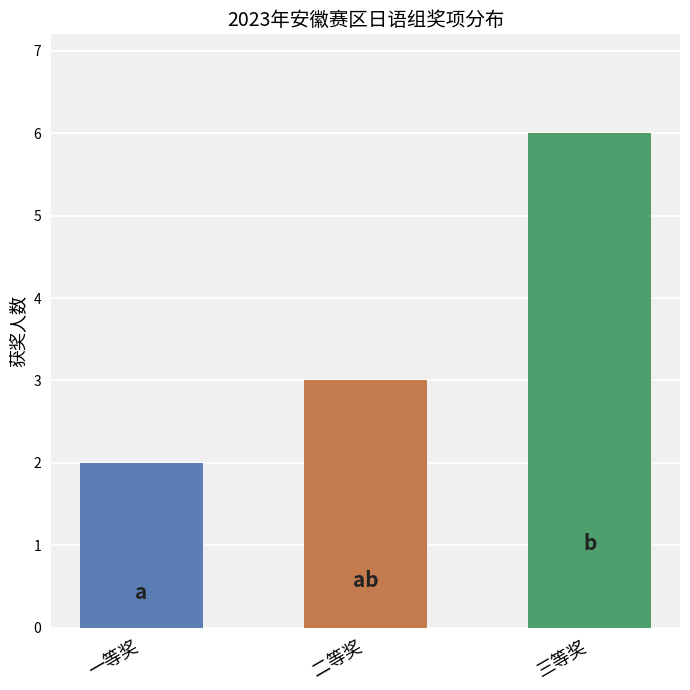

Rank the categories by value from highest to lowest.

三等奖, 二等奖, 一等奖